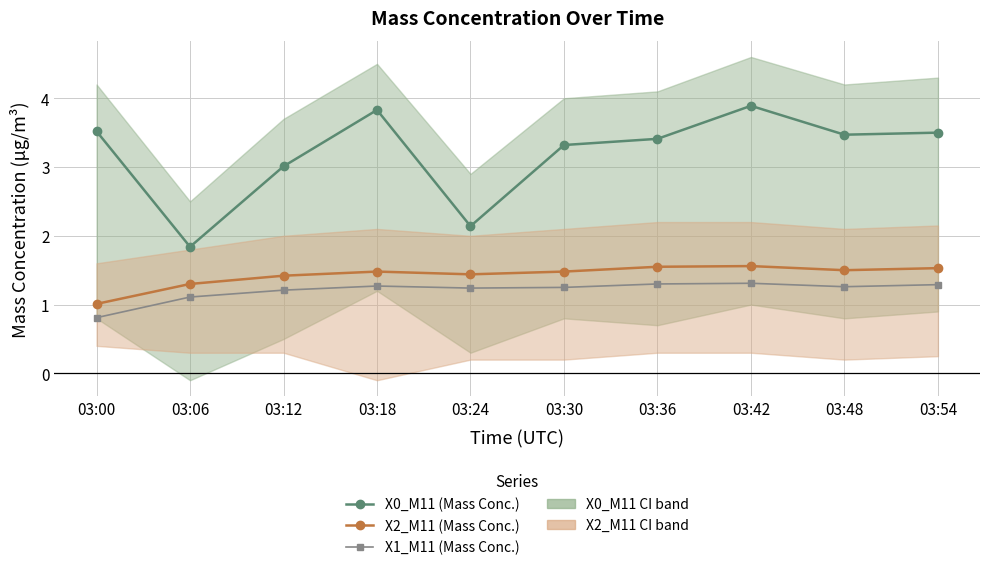

At which category does X0_M11 (Mass Conc.) reach its first local valley?

03:06